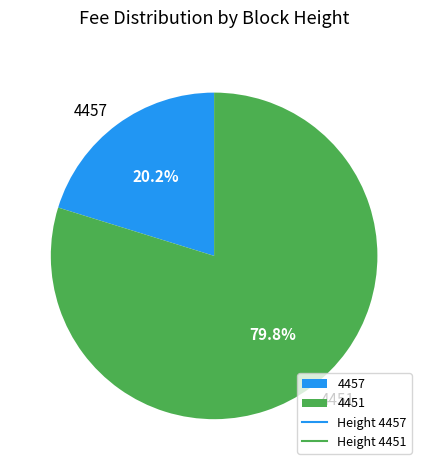

Does any single category account for the majority?

Yes